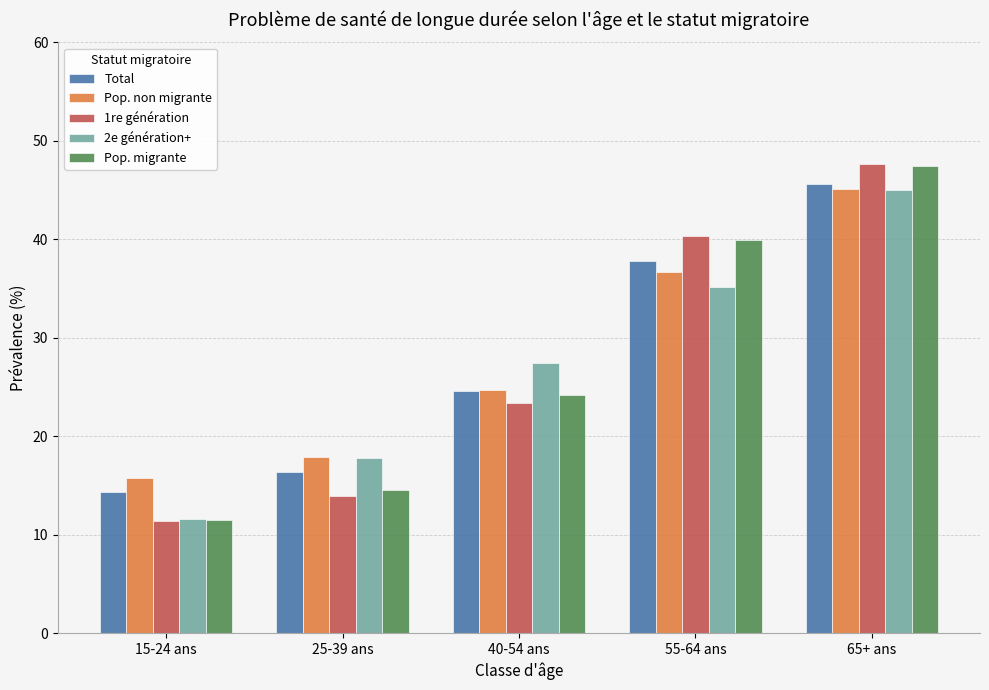

How many values in the Pop. non migrante series are below 24?

2